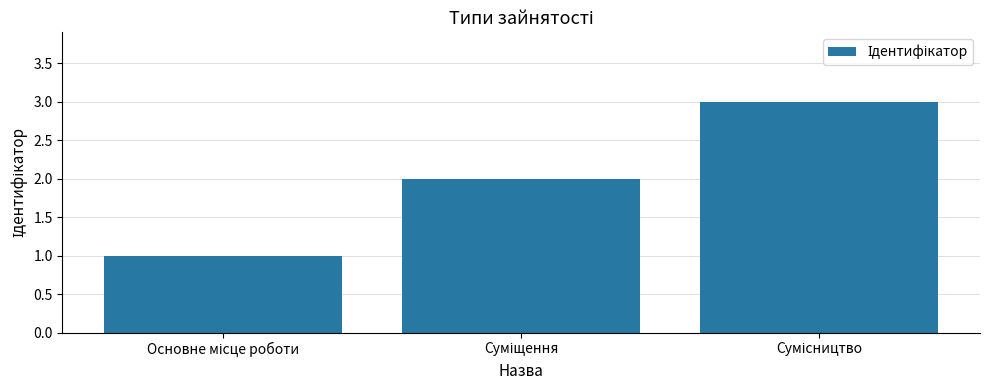

What is the greatest value displayed?

3